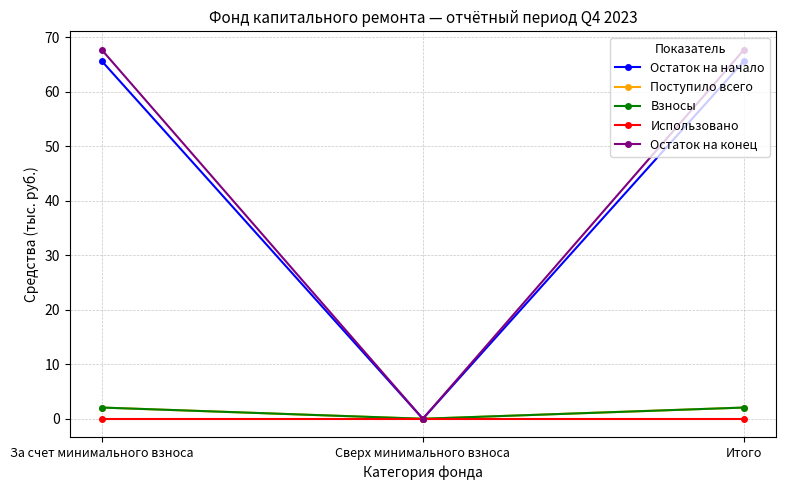

Does the chart have visible grid lines?

Yes